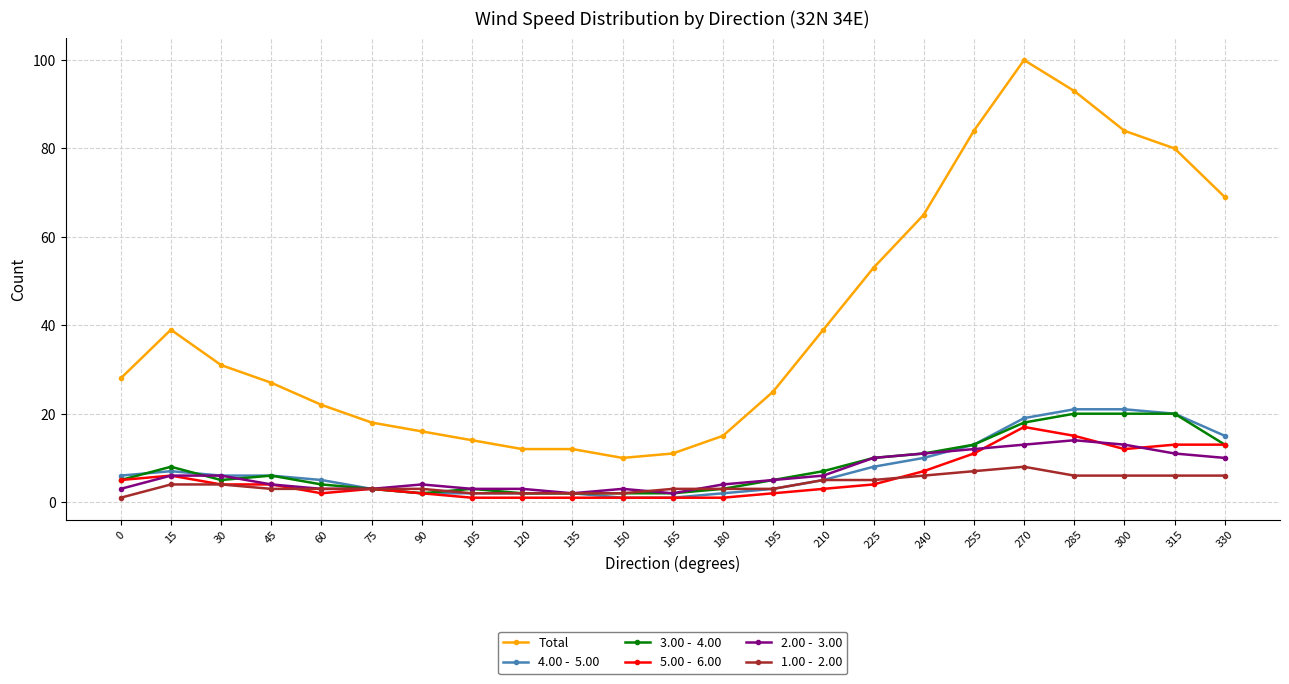

What is the spread (max minus min) of values at 45?

24